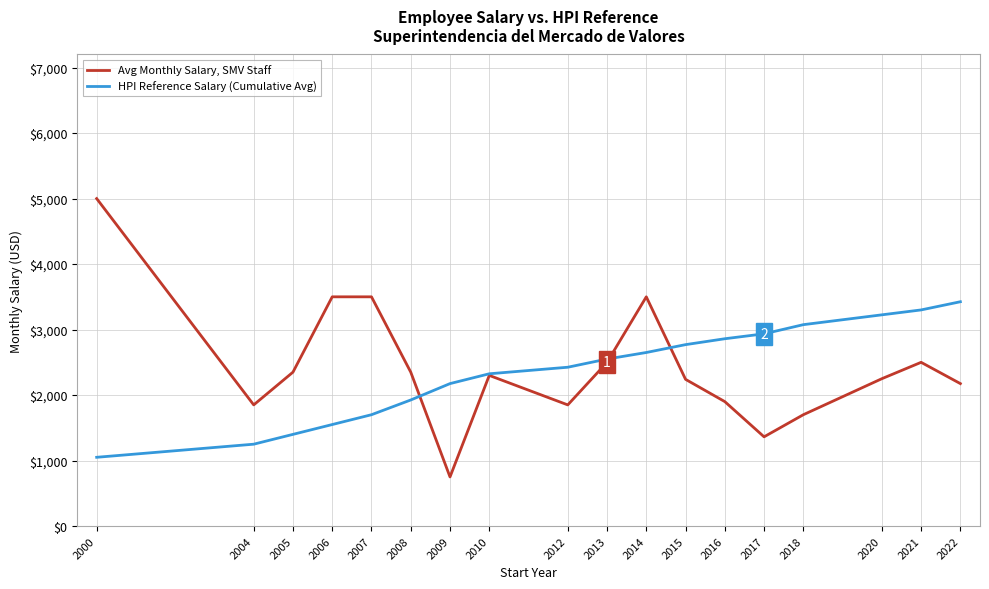

True or false: Avg Monthly Salary, SMV Staff has more than 0 interior local peaks.

True